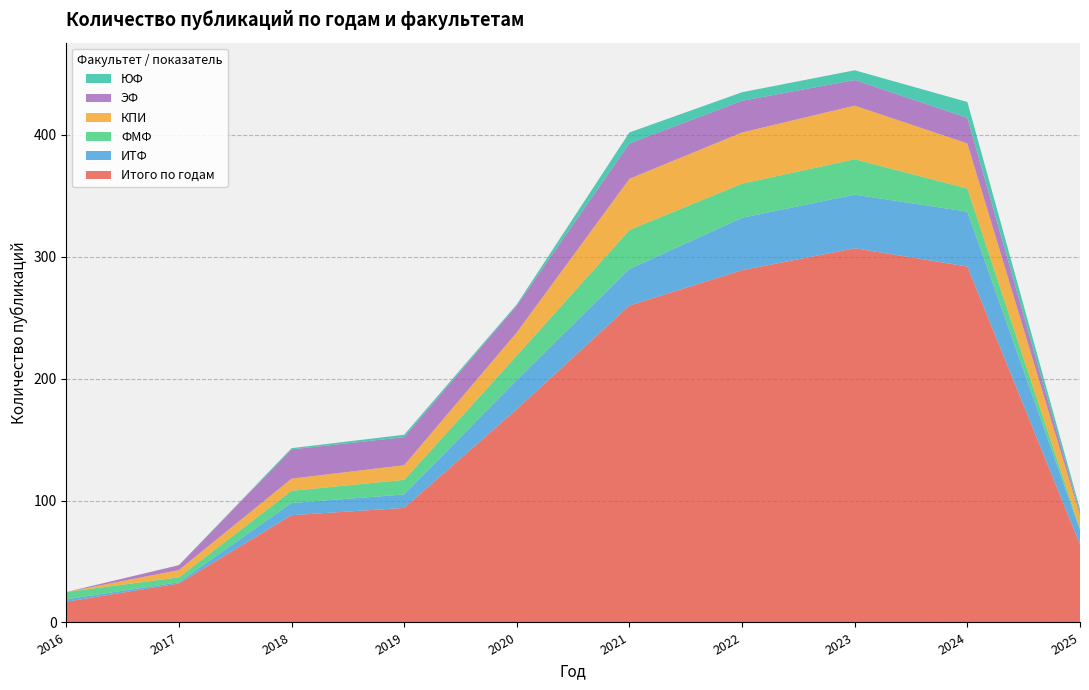

Reading right to left, extract all data points from this chart.

Итого по годам: 2025=64	2024=292	2023=307	2022=289	2021=260	2020=175	2019=94	2018=88	2017=32	2016=17
ИТФ: 2025=12	2024=45	2023=44	2022=43	2021=30	2020=24	2019=11	2018=10	2017=1	2016=2
ФМФ: 2025=1	2024=19	2023=29	2022=28	2021=32	2020=20	2019=12	2018=10	2017=4	2016=6
КПИ: 2025=11	2024=37	2023=44	2022=42	2021=42	2020=19	2019=12	2018=10	2017=6	2016=0
ЭФ: 2025=2	2024=21	2023=21	2022=26	2021=29	2020=22	2019=23	2018=24	2017=4	2016=0
ЮФ: 2025=3	2024=13	2023=8	2022=7	2021=9	2020=1	2019=2	2018=1	2017=0	2016=0